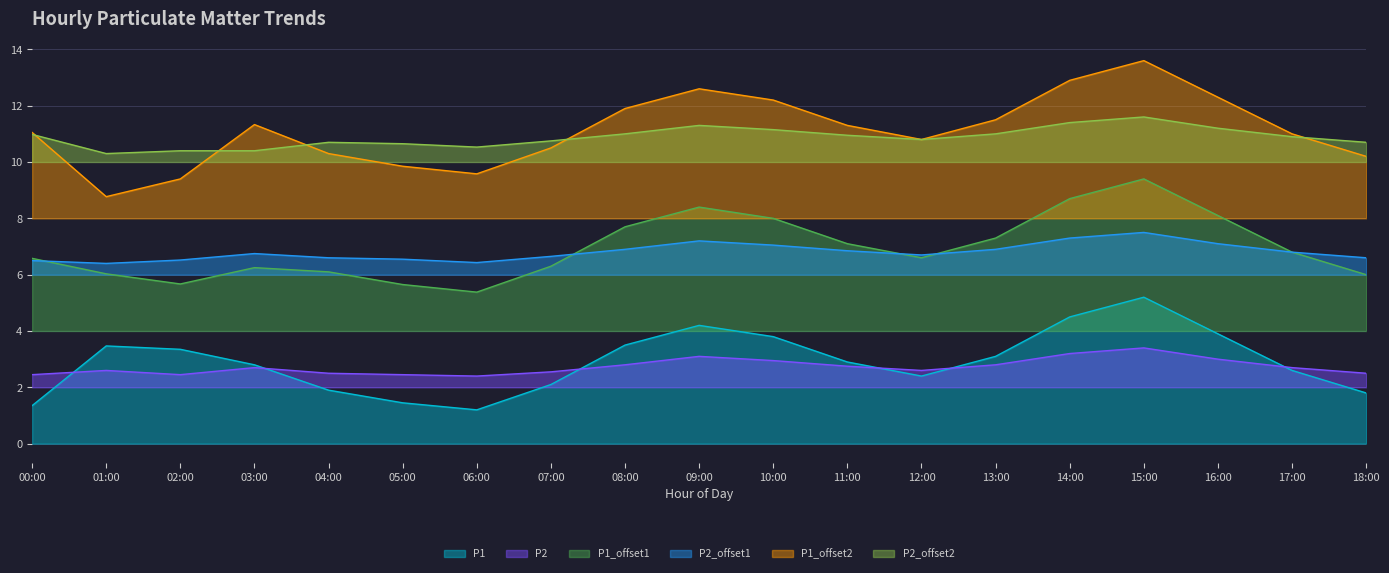

True or false: P2_offset2 and P1 cross at least once.

False